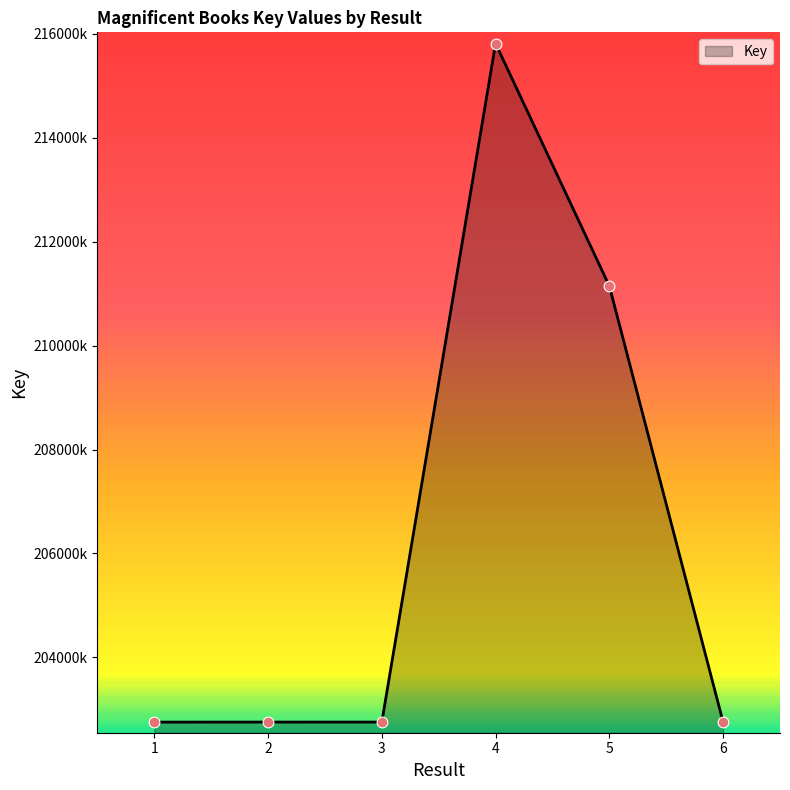

Between 2 and 1, which is larger?

2